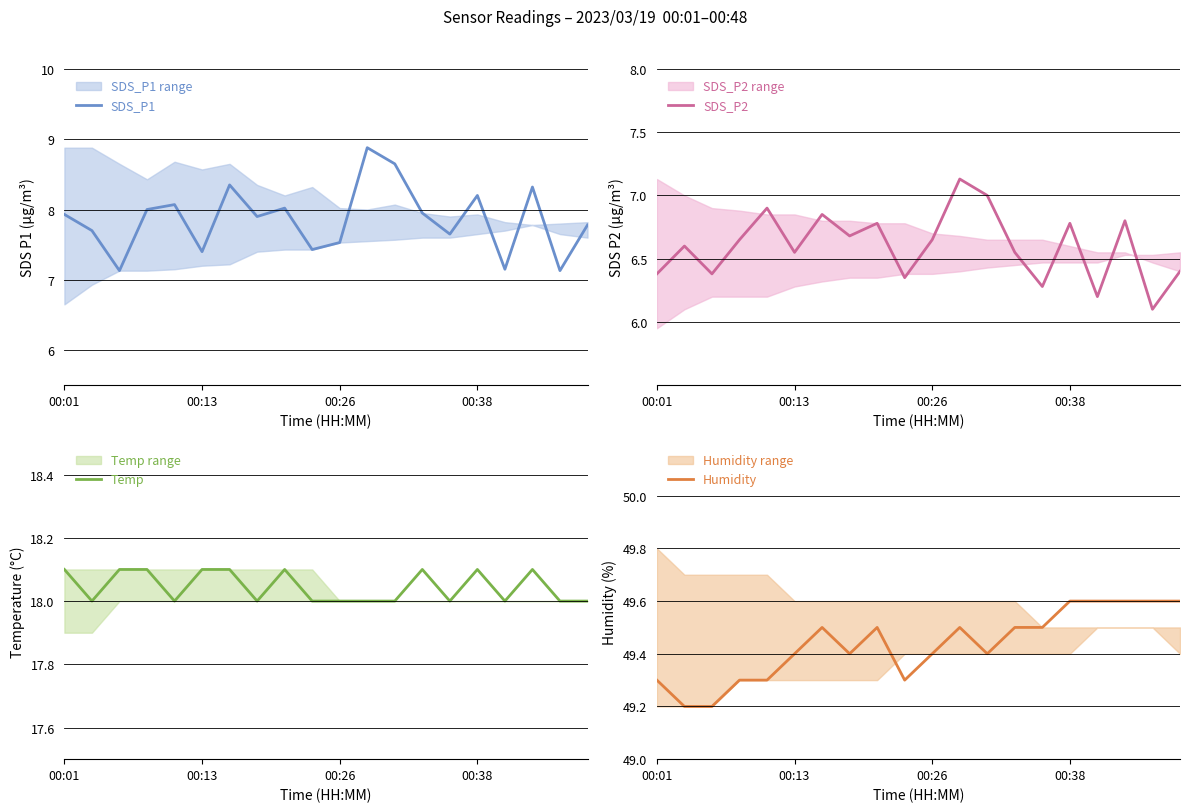

True or false: Temp and SDS_P2 cross at least once.

False